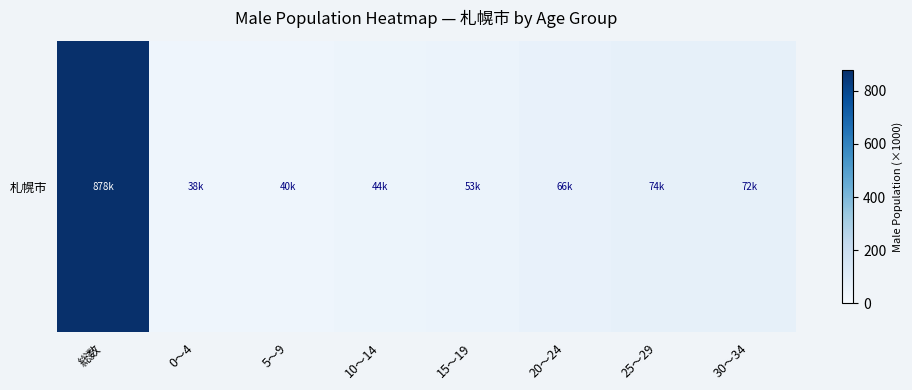

Reading left to right, list all the values displayed in this chart.

総数=878.6	0～4=38.7	5～9=40.7	10～14=44.9	15～19=53.9	20～24=66.0	25～29=74.2	30～34=72.8